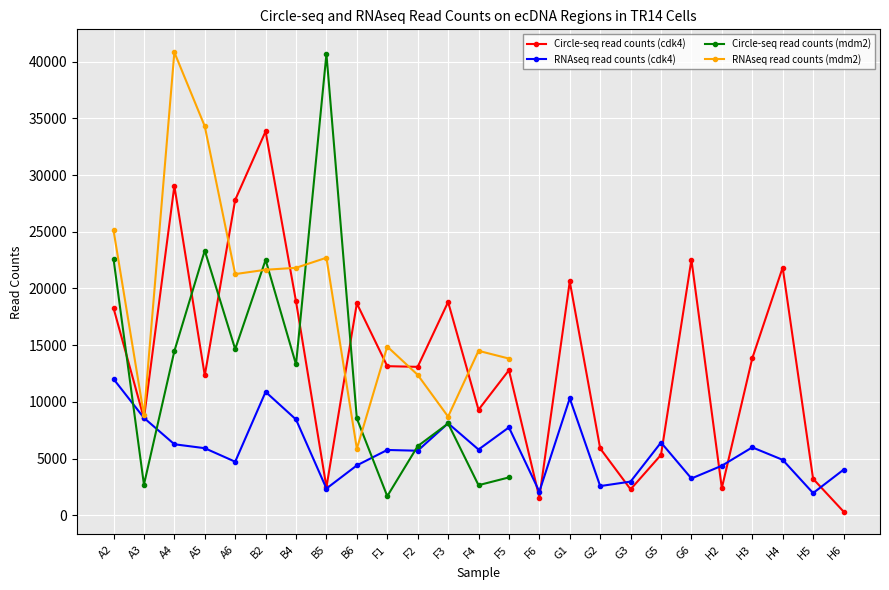

What is the sum of all Circle-seq read counts (cdk4) values?

336863.3